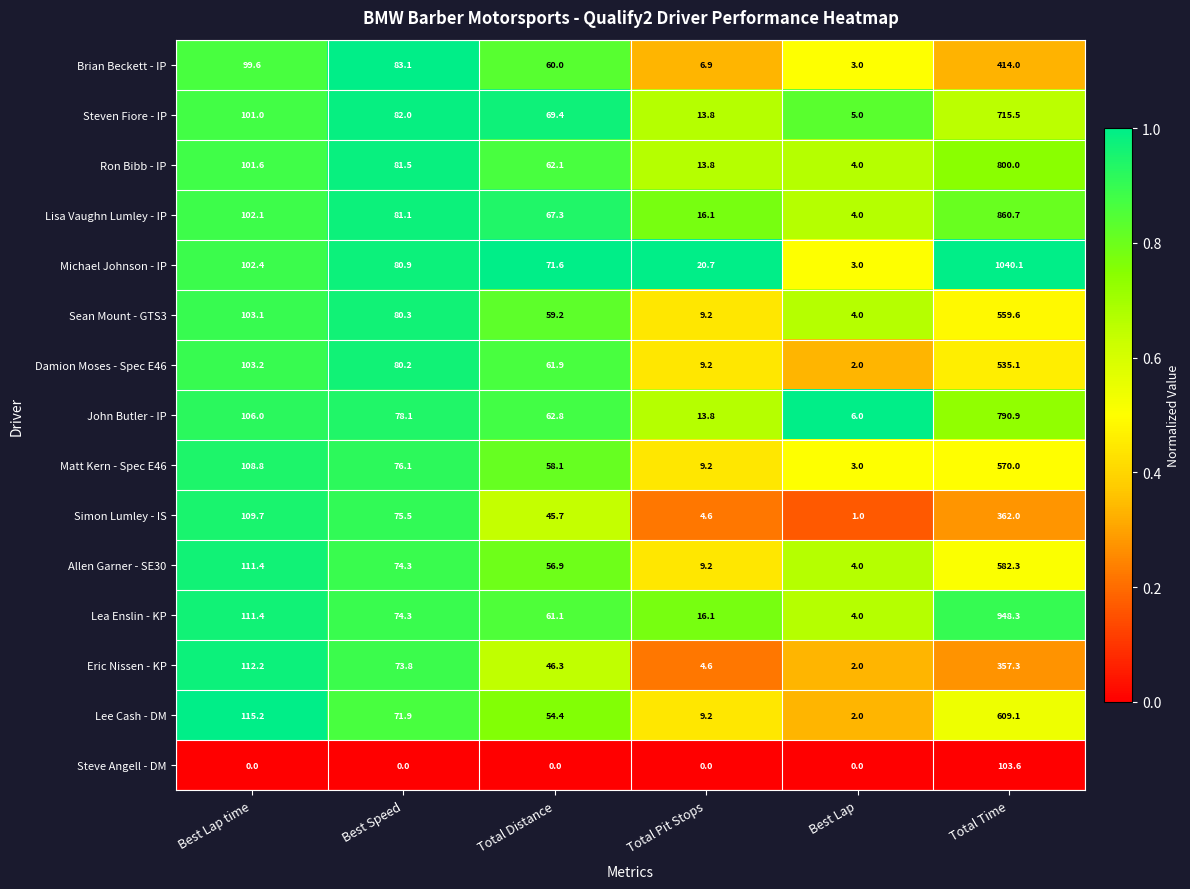

Is the value of Matt Kern - Spec E46 at Total Pit Stops greater than the value of Brian Beckett - IP at Best Speed?

No